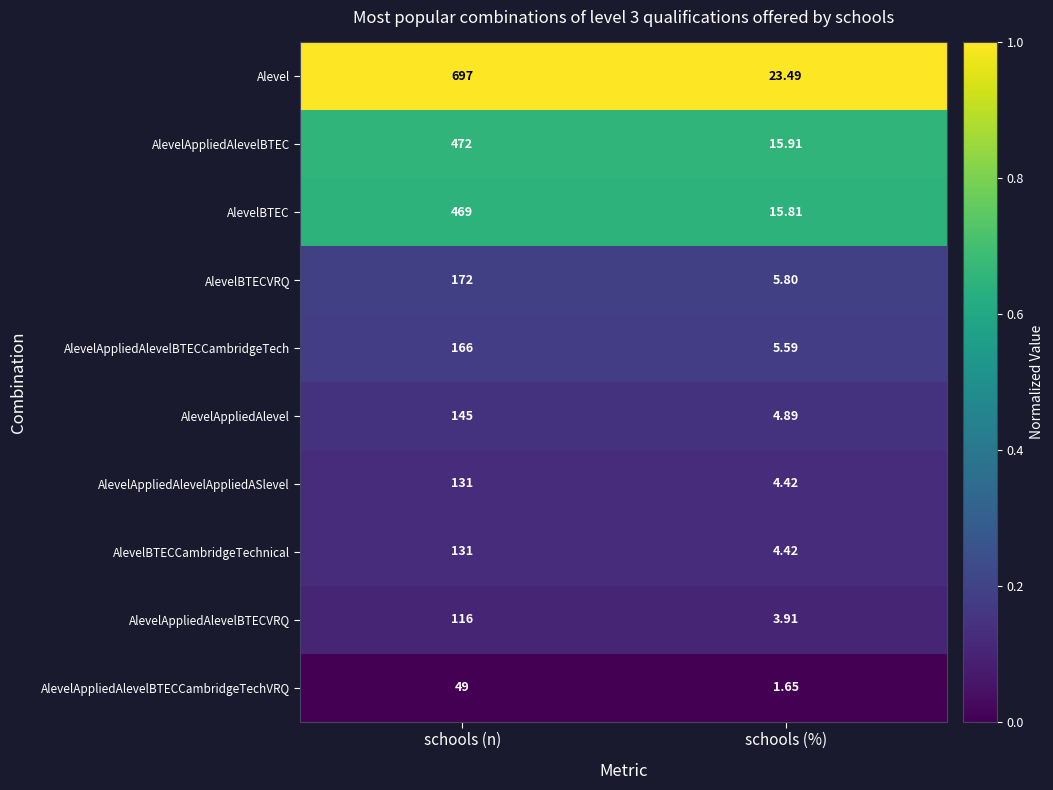

At which category is the sum across all series the highest?

schools (n)